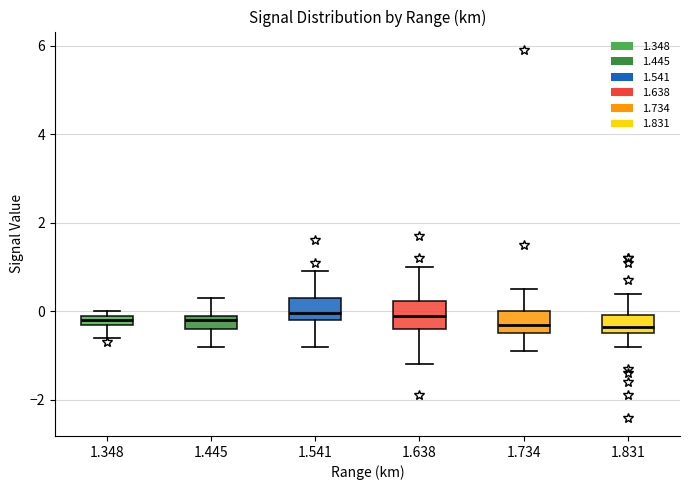

Where does the upper whisker of the box at x = 1.831 end on the y-axis? The values are not printed on the chart, so give them approximately, as read against the axis.

0.4